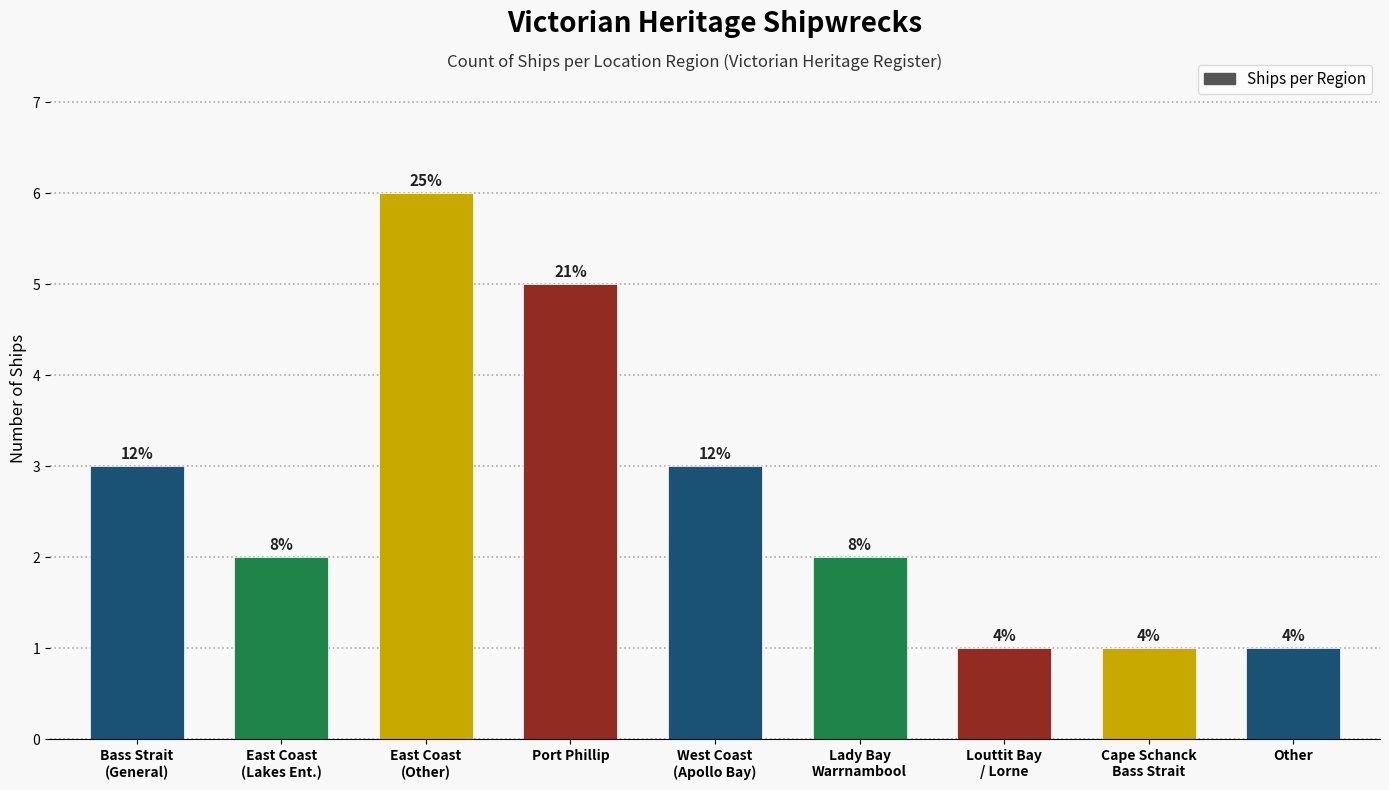

How many bars are there in total?

9